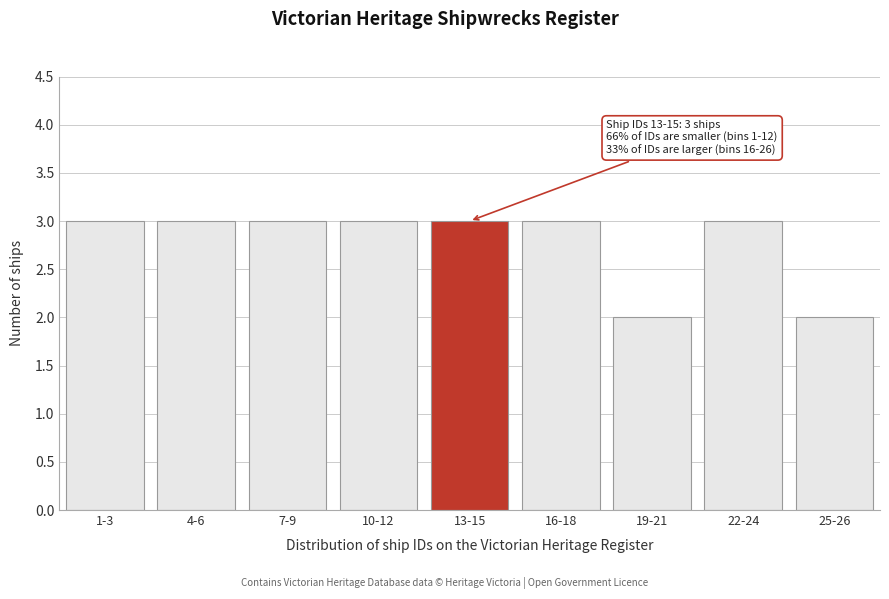

Reading right to left, transcribe all the data shown in this chart.

2	3	2	3	3	3	3	3	3